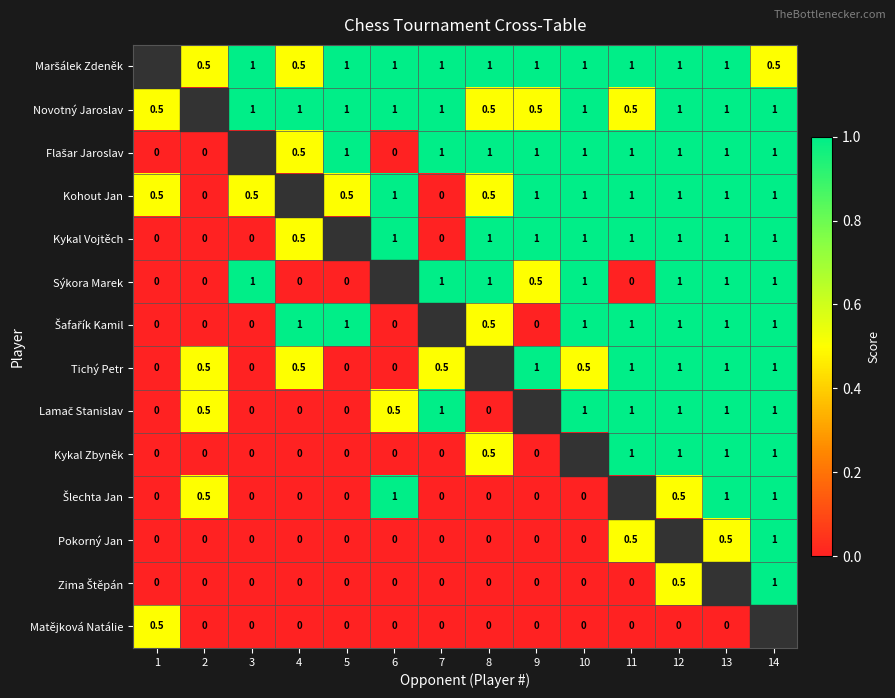

Is the value of Kohout Jan at 13 greater than the value of Kykal Zbyněk at 1?

Yes